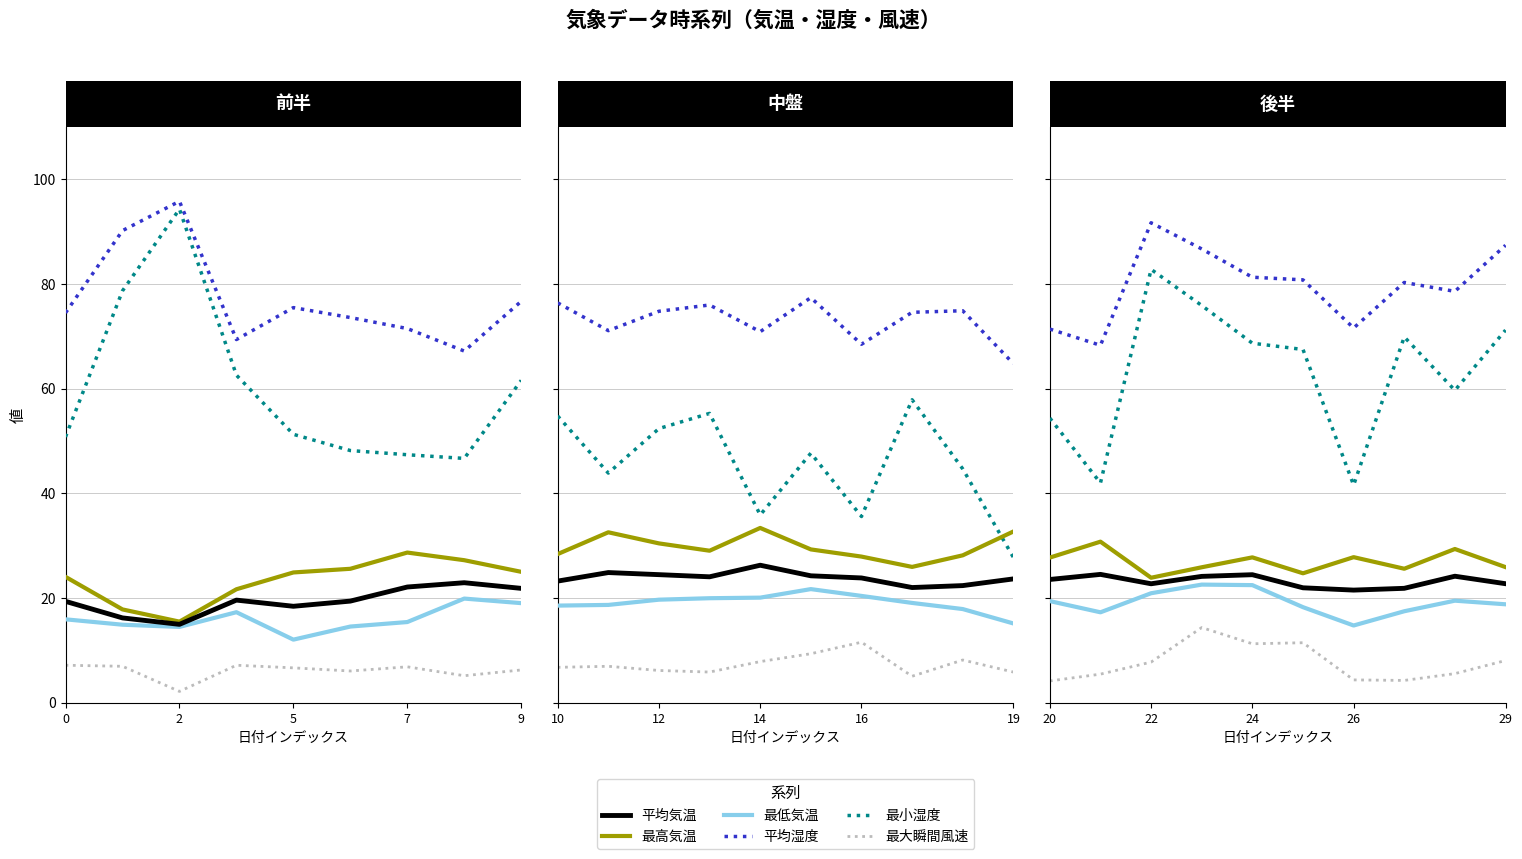

How many distinct data groups are displayed?

6